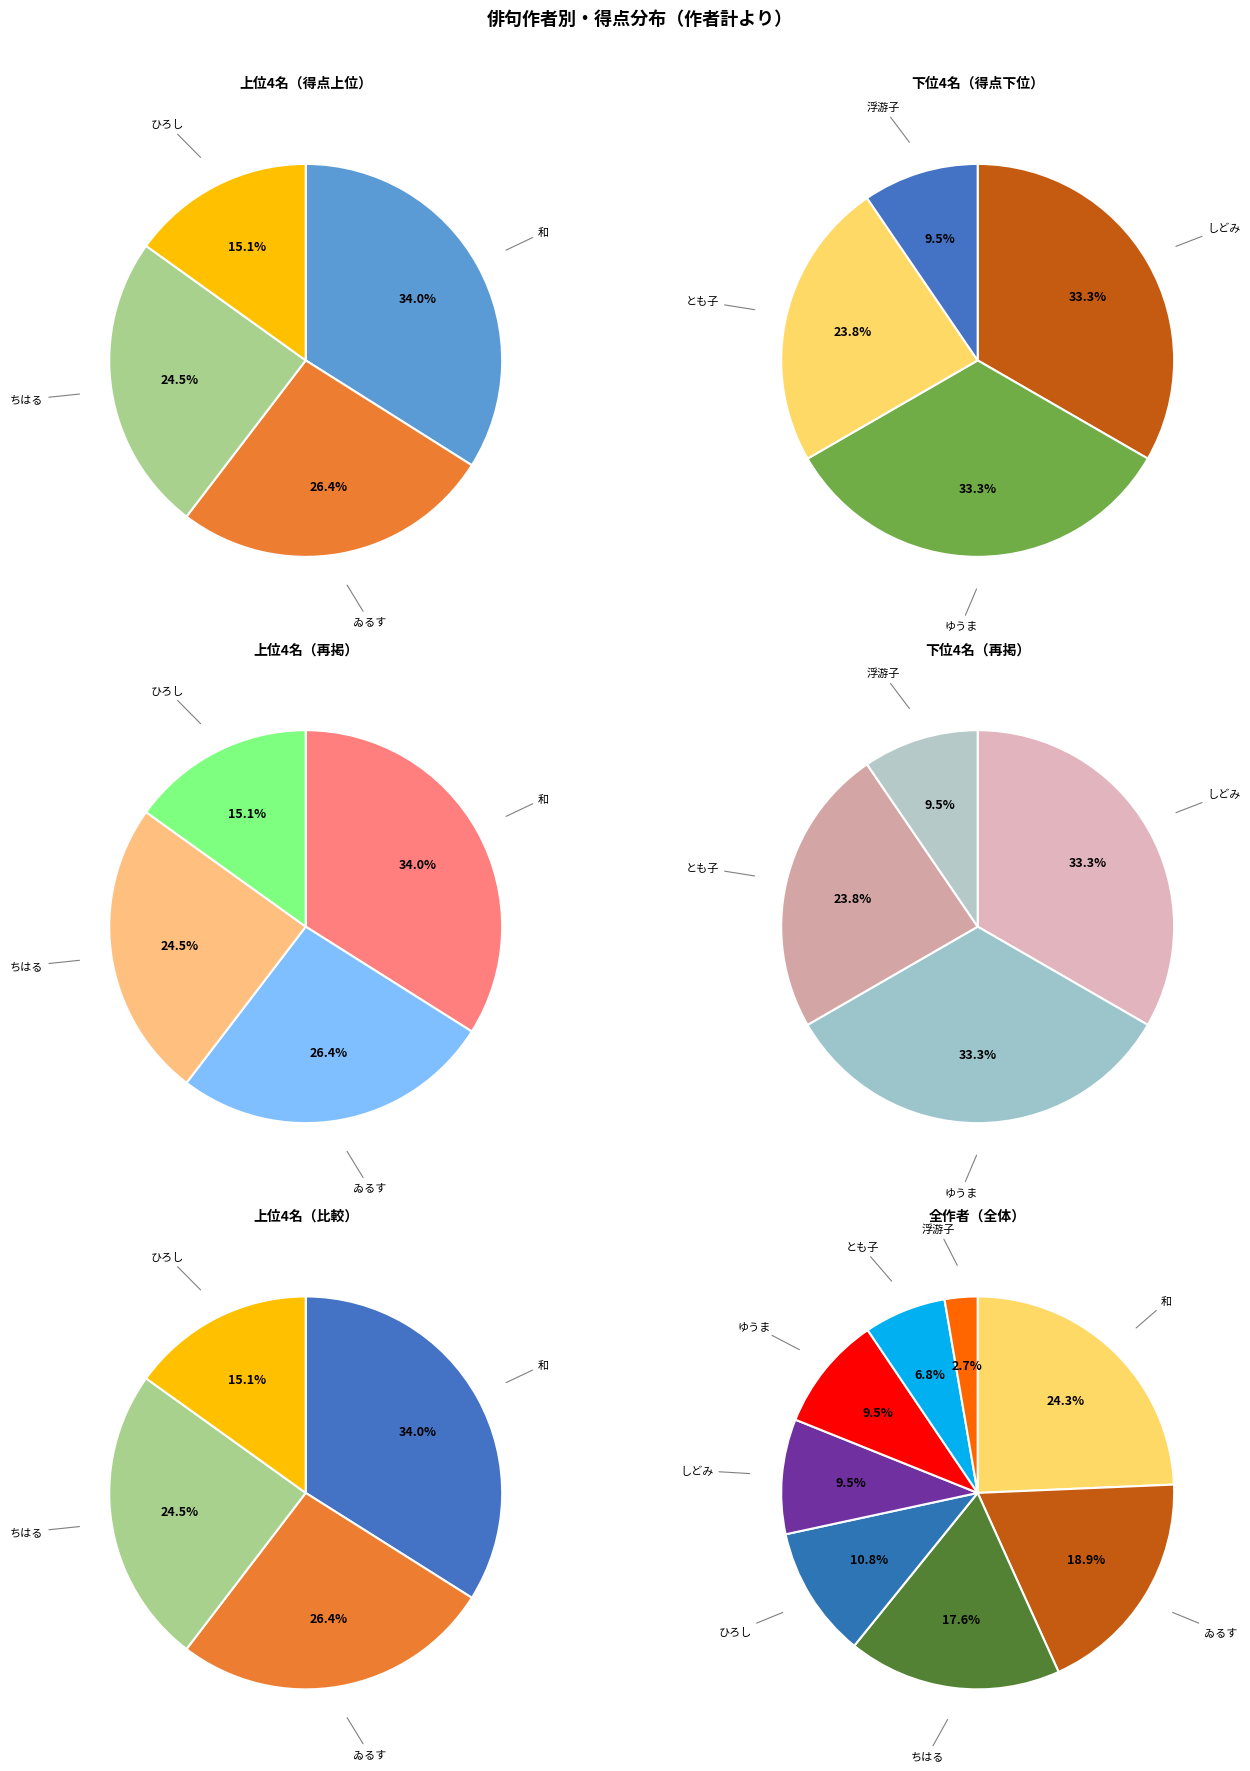

What percentage is the ちはる slice, to the nearest percent?

18%